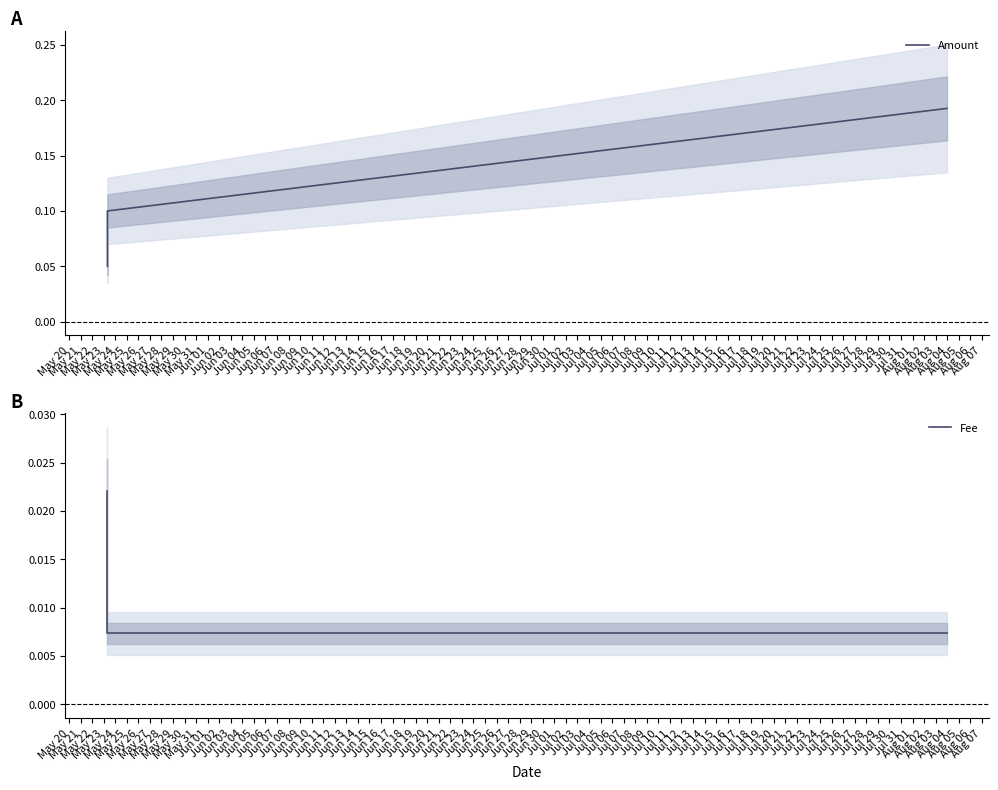

Which has a higher value, May 22 or May 21?

May 22